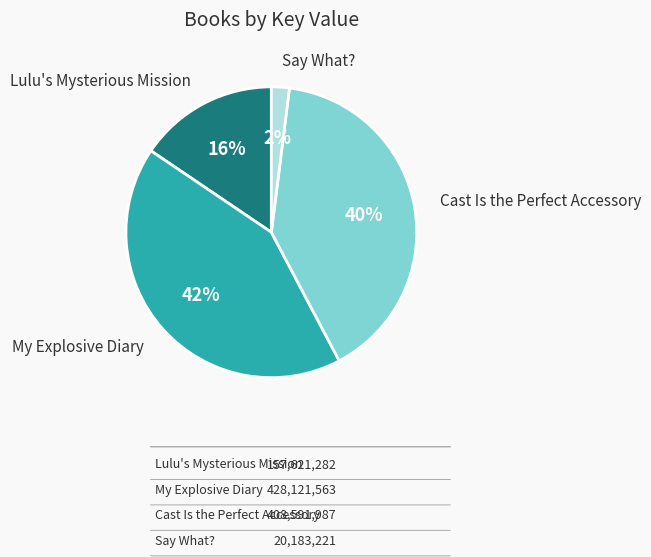

Does Cast Is the Perfect Accessory represent more than half of the total?

No